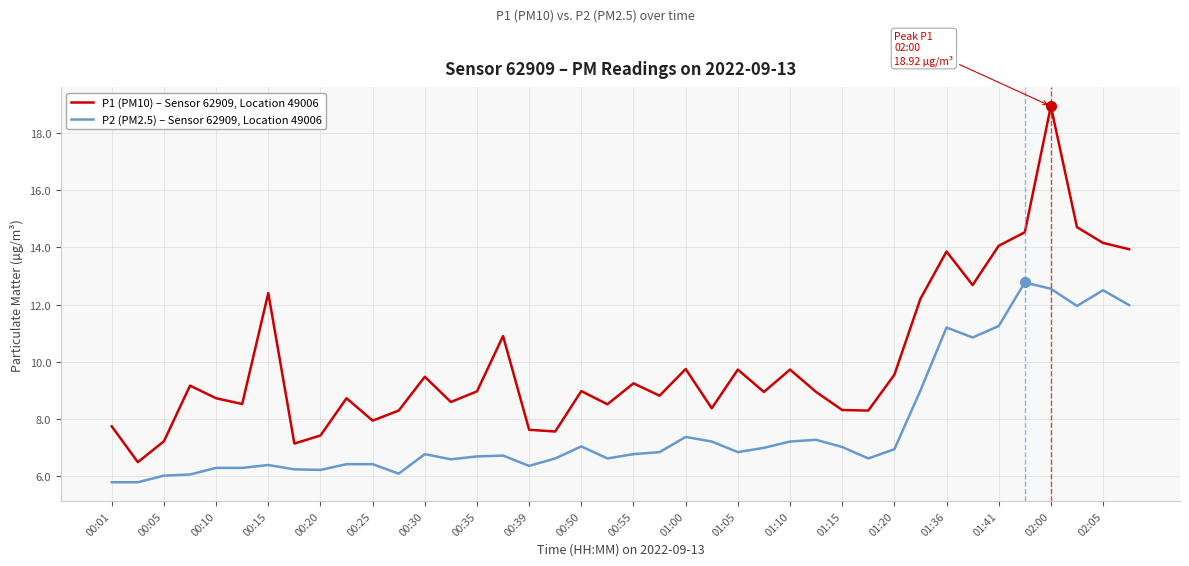

True or false: P2 (PM2.5) – Sensor 62909, Location 49006 and P1 (PM10) – Sensor 62909, Location 49006 intersect in this chart.

False